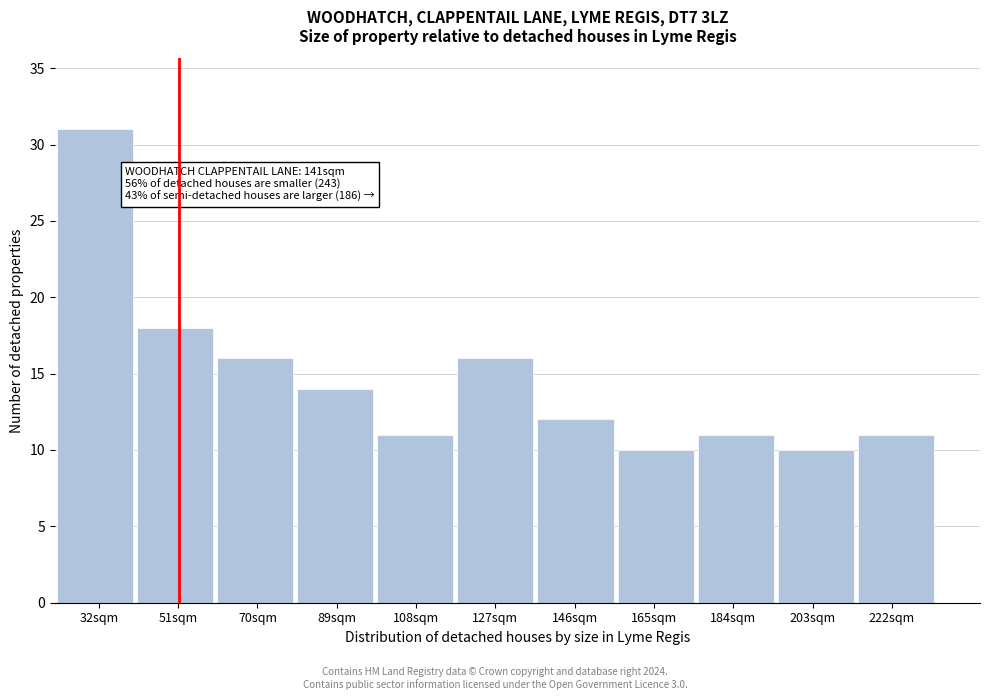

Reading right to left, list all the values displayed in this chart.

222sqm=11	203sqm=10	184sqm=11	165sqm=10	146sqm=12	127sqm=16	108sqm=11	89sqm=14	70sqm=16	51sqm=18	32sqm=31